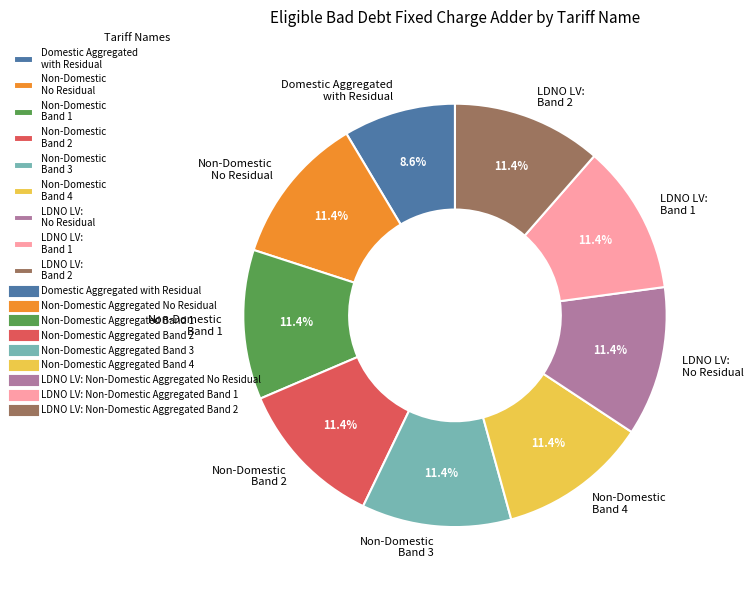

Count the number of slices in the pie.

9